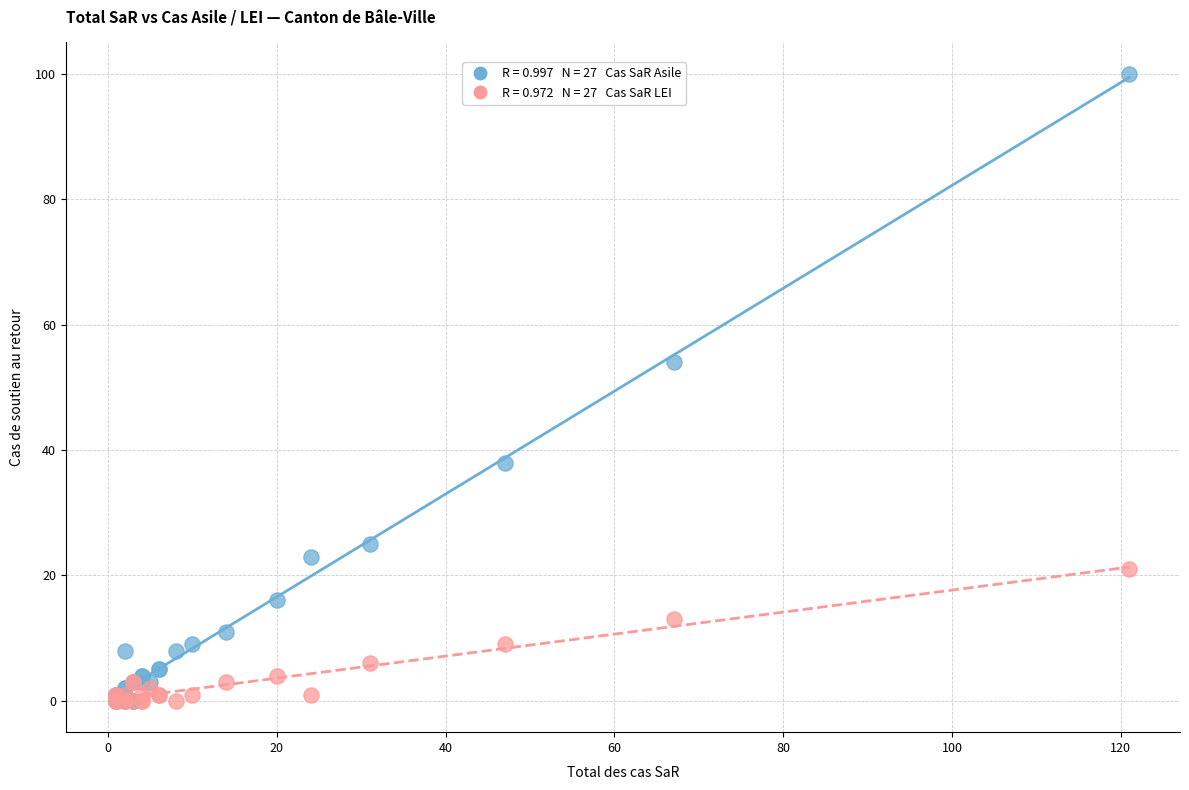

Across all series, what Y value is closest to 50?

54